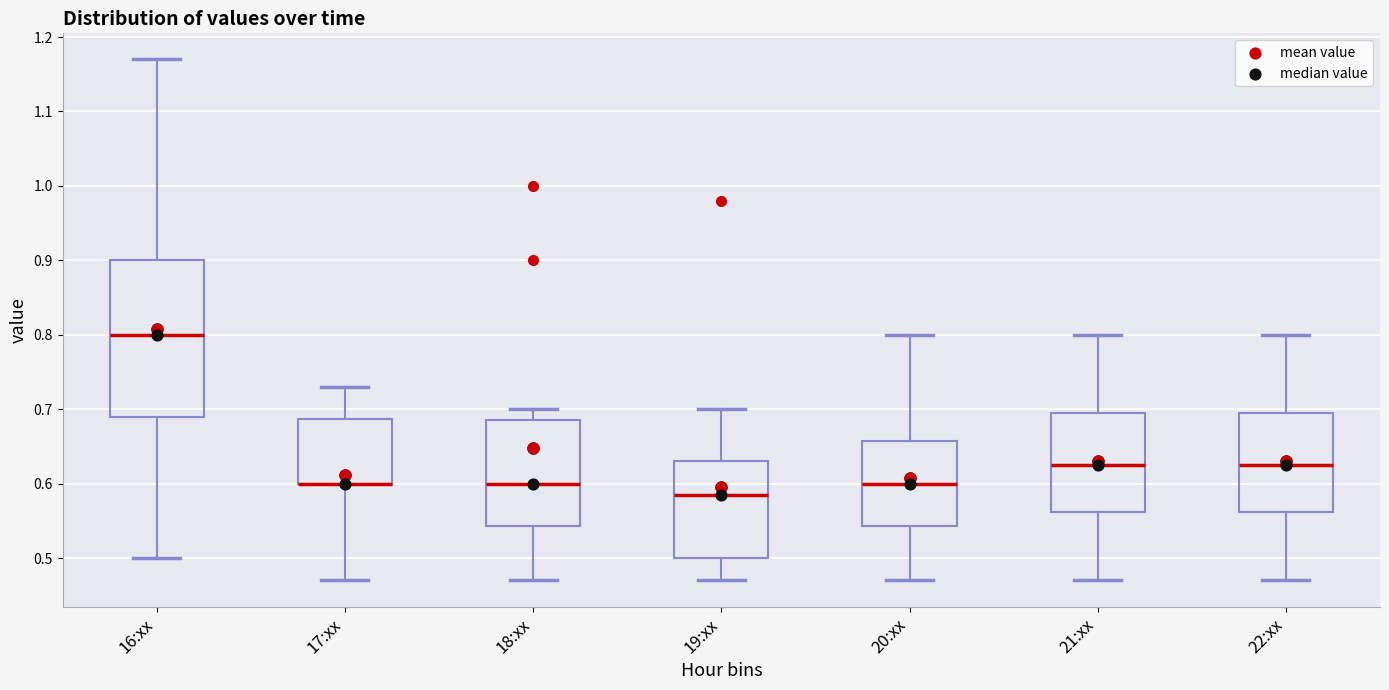

Which box is the tallest, from its lower edge to its upper edge?

16:xx